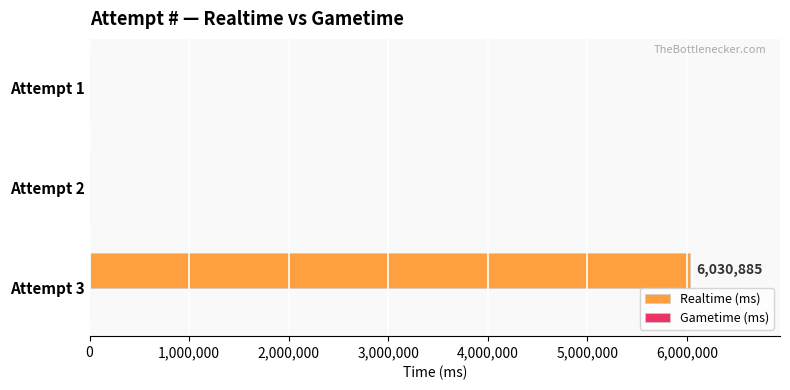

What is the greatest value displayed?

6030885